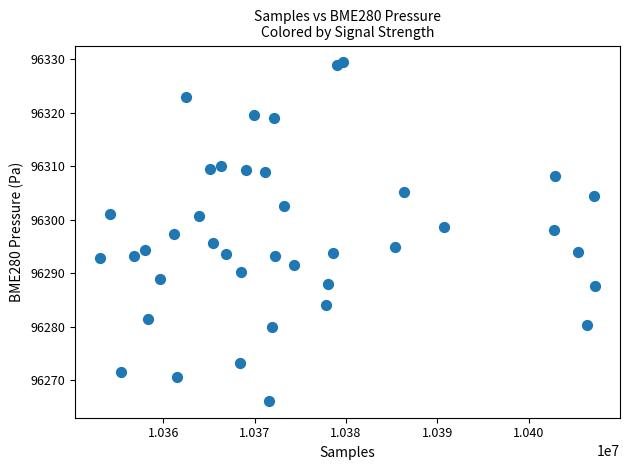

What is the range of X values (max minus min)?

54239.0